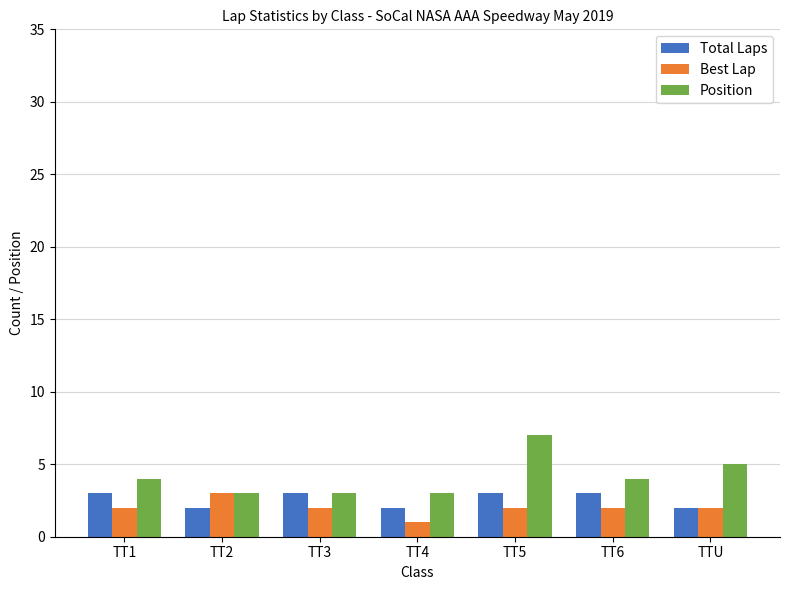

At how many categories does at least one series exceed 6?

1